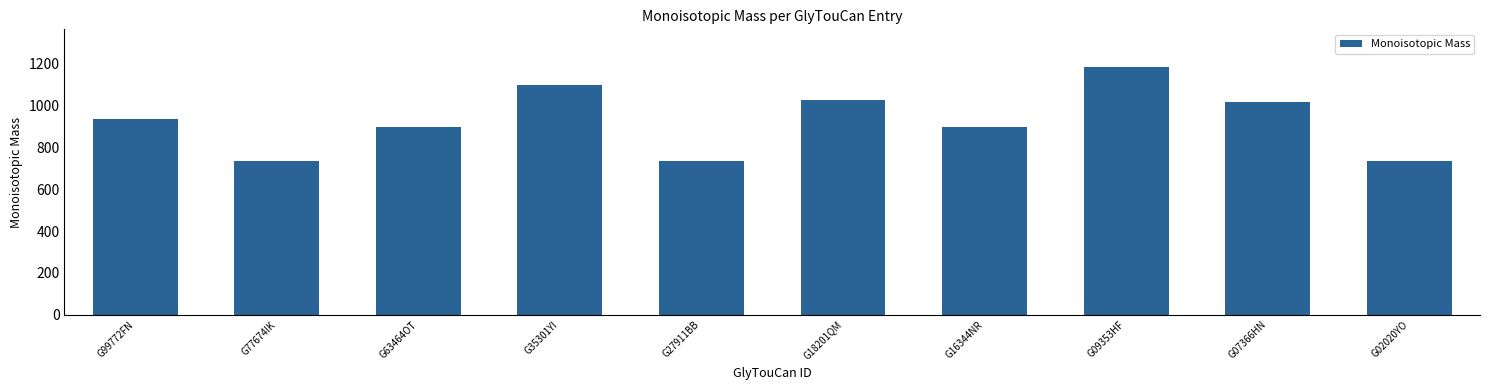

Reading right to left, what are all the values shown in this chart?

G02020YO=734.3	G07366HN=1017.3	G09353HF=1187.4	G16344NR=896.4	G18201QM=1025.4	G27911BB=734.3	G35301YI=1099.4	G63464OT=896.4	G77674IK=734.3	G99772FN=937.4